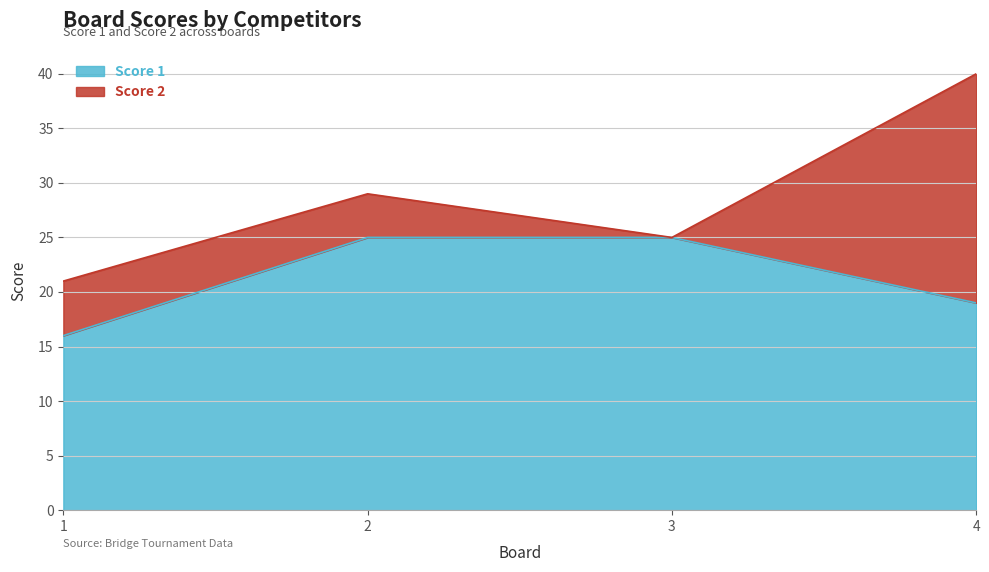

True or false: the data has more than 0 interior local peaks.

False